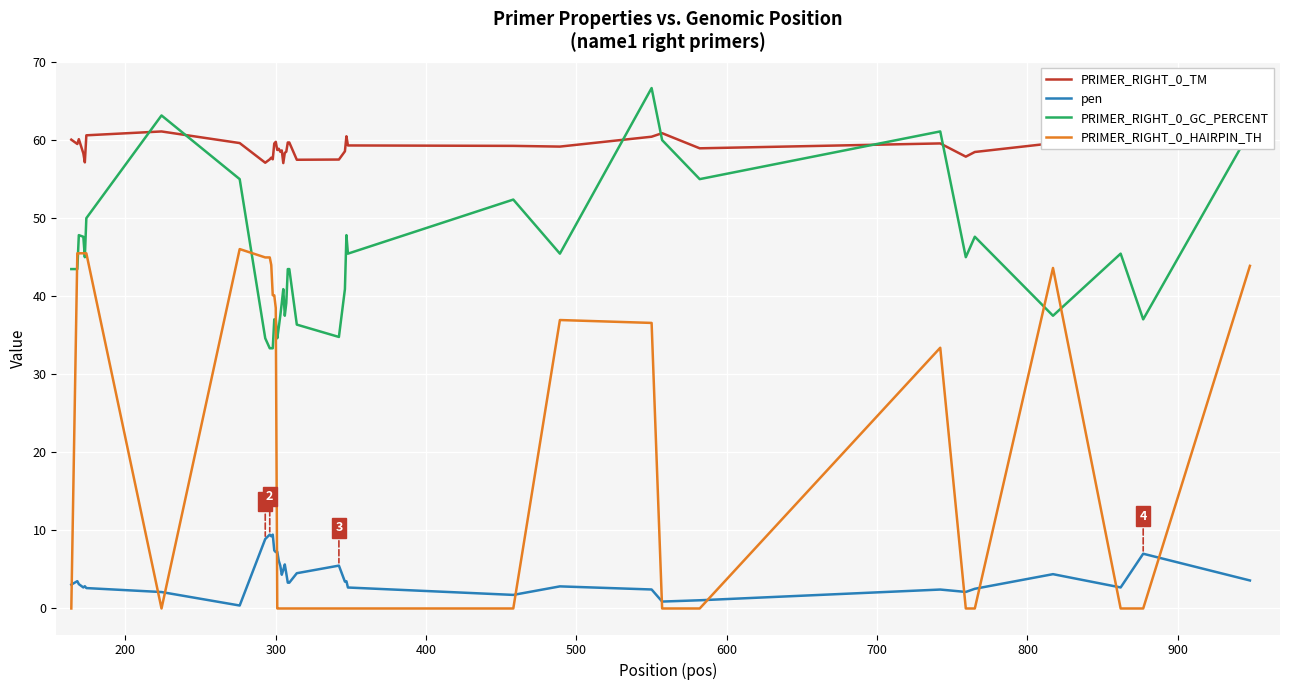

What is the value of the PRIMER_RIGHT_0_GC_PERCENT point at the 6th from the left?

50.0